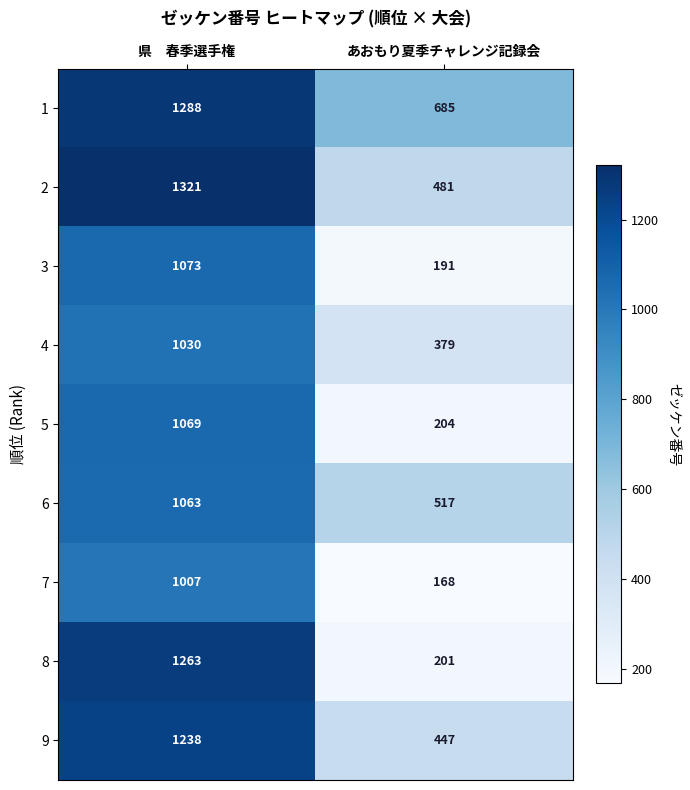

Rank the series by their maximum value, from lowest to highest.

7, 4, 6, 5, 3, 9, 8, 1, 2